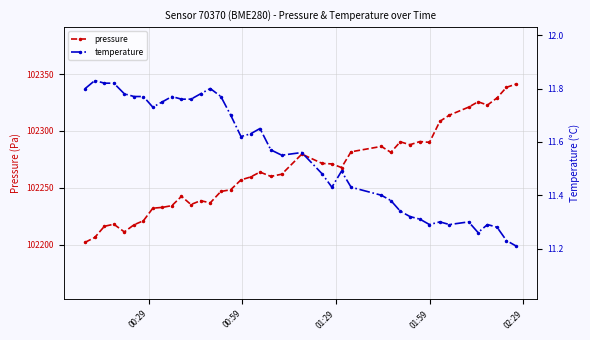

What is the value of the pressure point at the 15th from the left?

102247.0